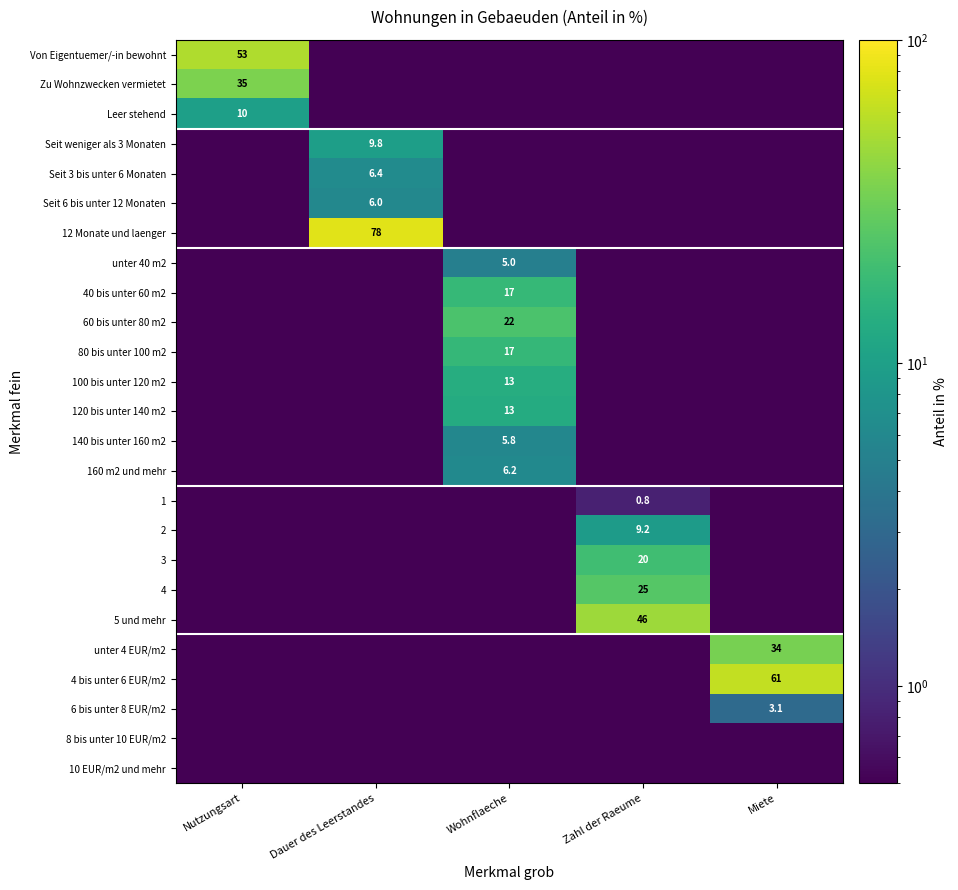

True or false: 160 m2 und mehr has a value of 6.2 at Wohnflaeche.

True